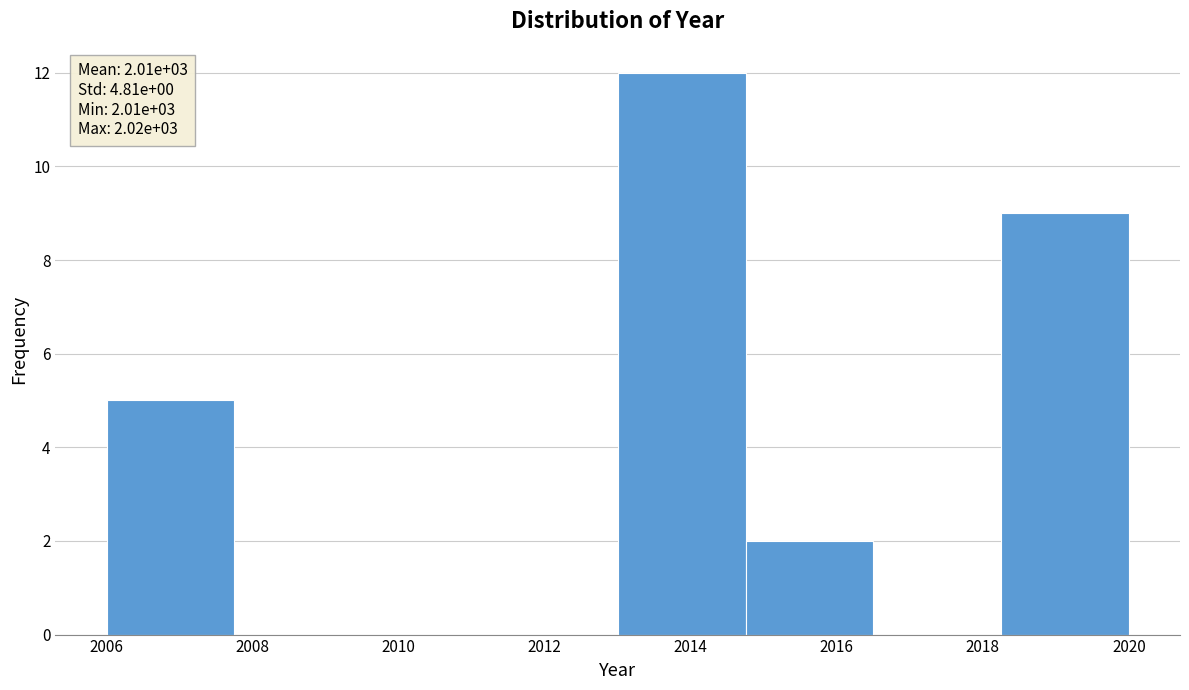

Which range on the x-axis has the tallest bar?

2013.00 to 2014.75